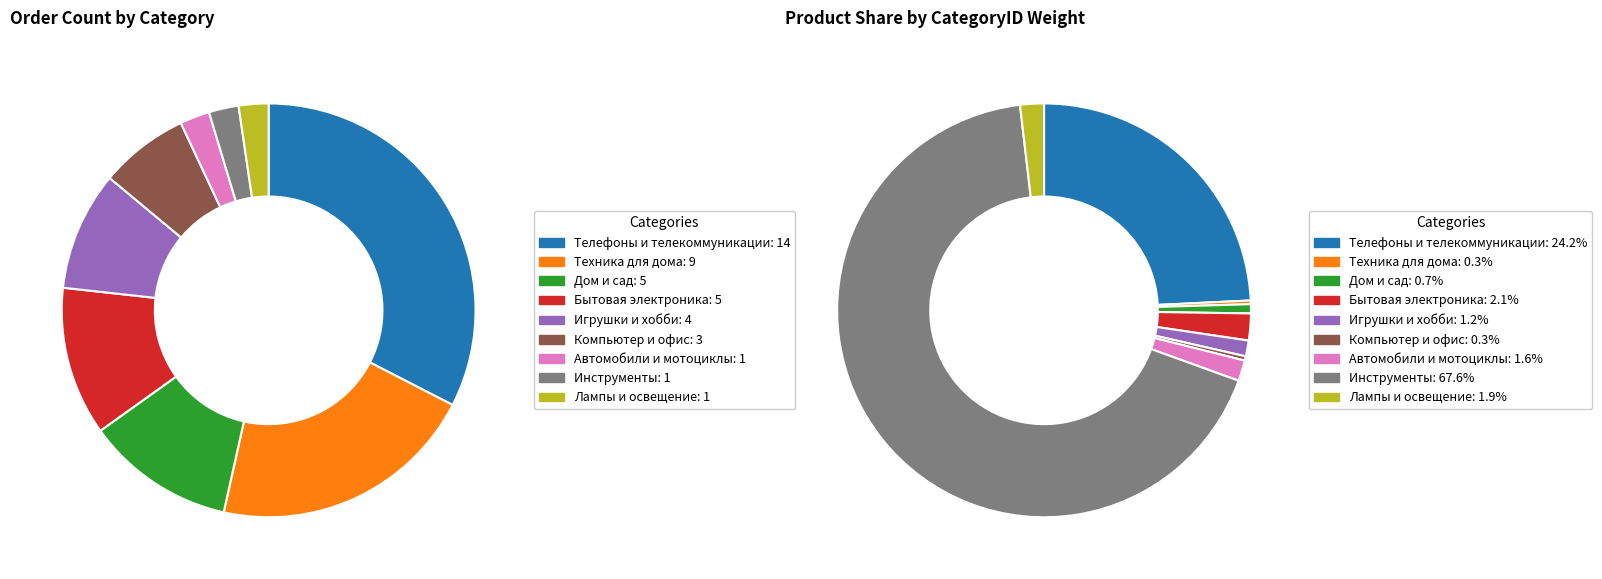

To the nearest percent, what is the combined percentage of Инструменты and Дом и сад?

68%